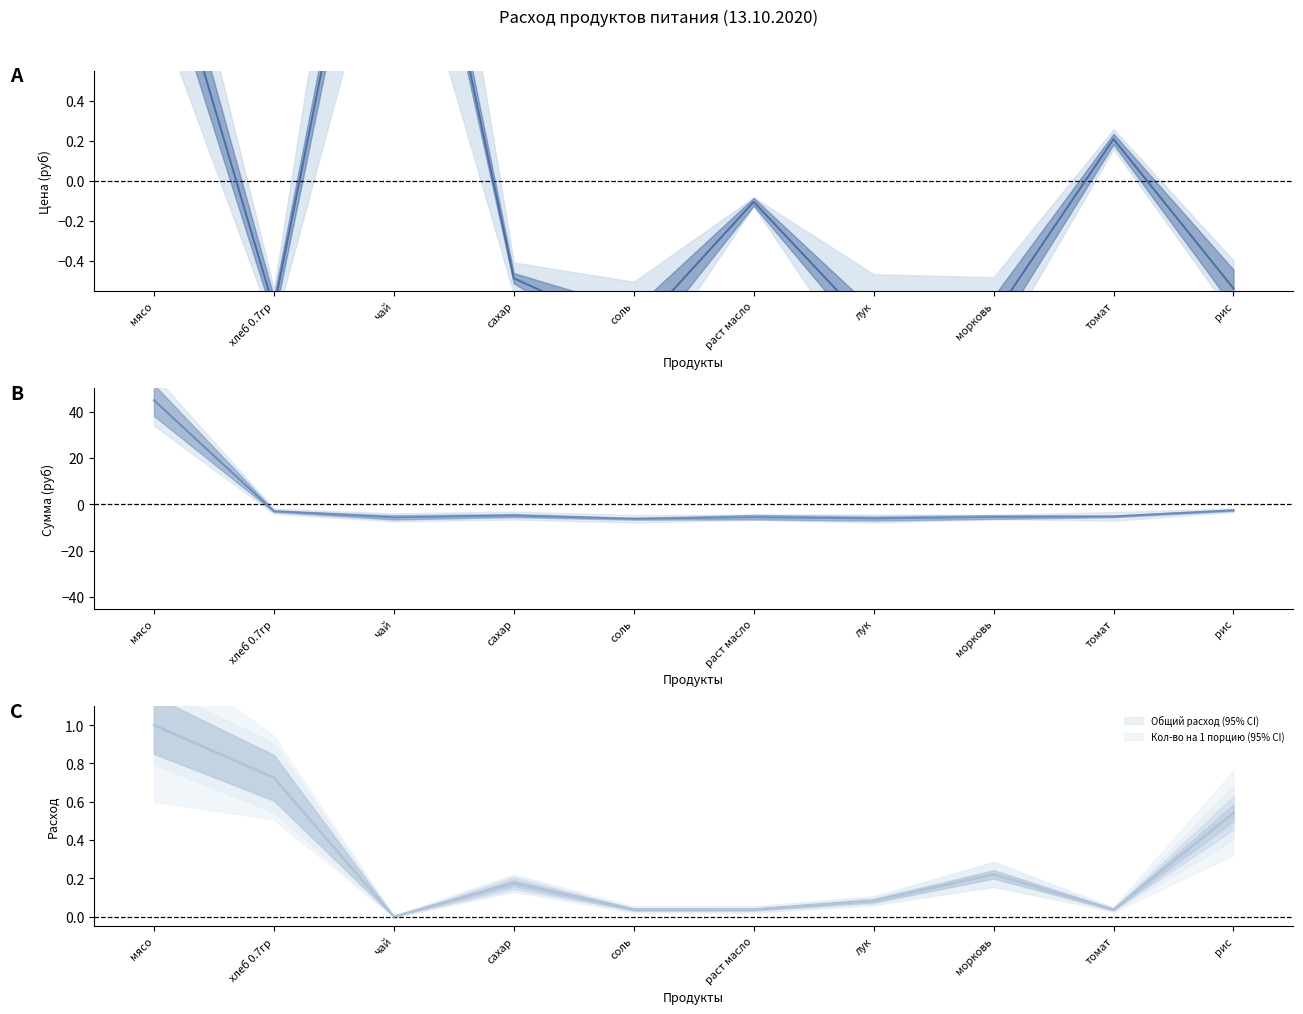

Is it true that Кол-во на 1 порцию equals 0.0 at томат?

True